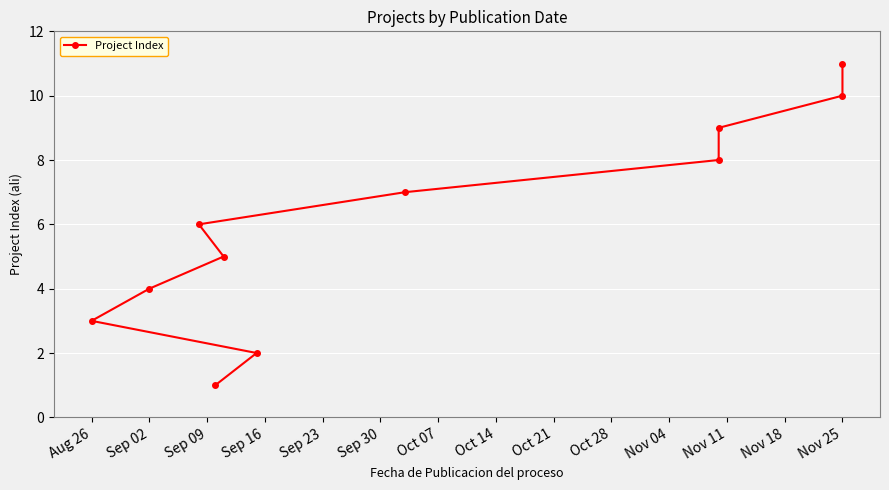

What is the sum of all values?

66